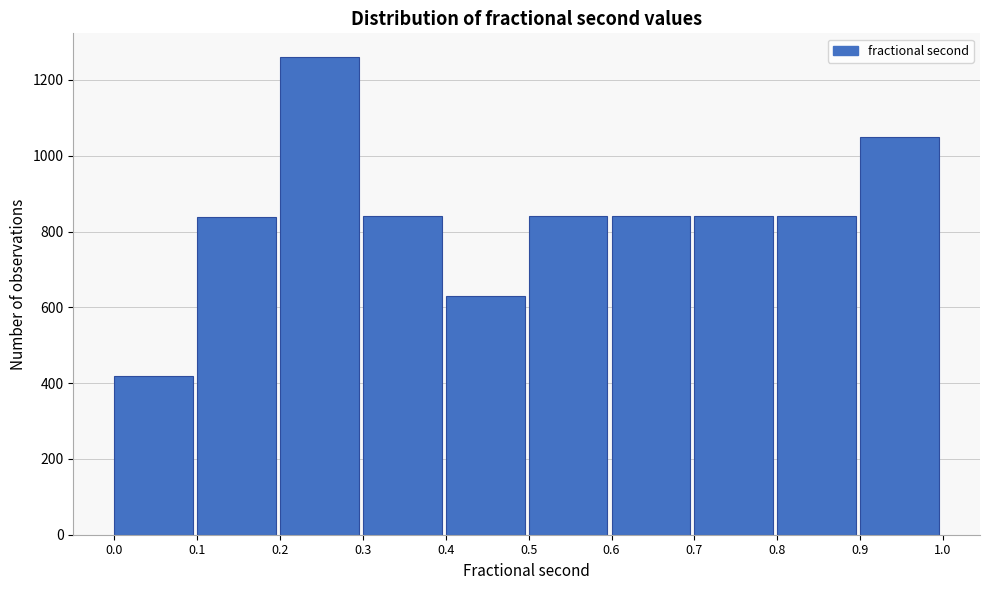

Reading left to right, list every bar in this chart as the range it spans on the x-axis followed by its height. The values are not printed on the chart, so give them approximately, as read against the axis.

0.0 to 0.1: 420
0.1 to 0.2: 840
0.2 to 0.3: 1260
0.3 to 0.4: 840
0.4 to 0.5: 640
0.5 to 0.6: 840
0.6 to 0.7: 840
0.7 to 0.8: 840
0.8 to 0.9: 840
0.9 to 1.0: 1060